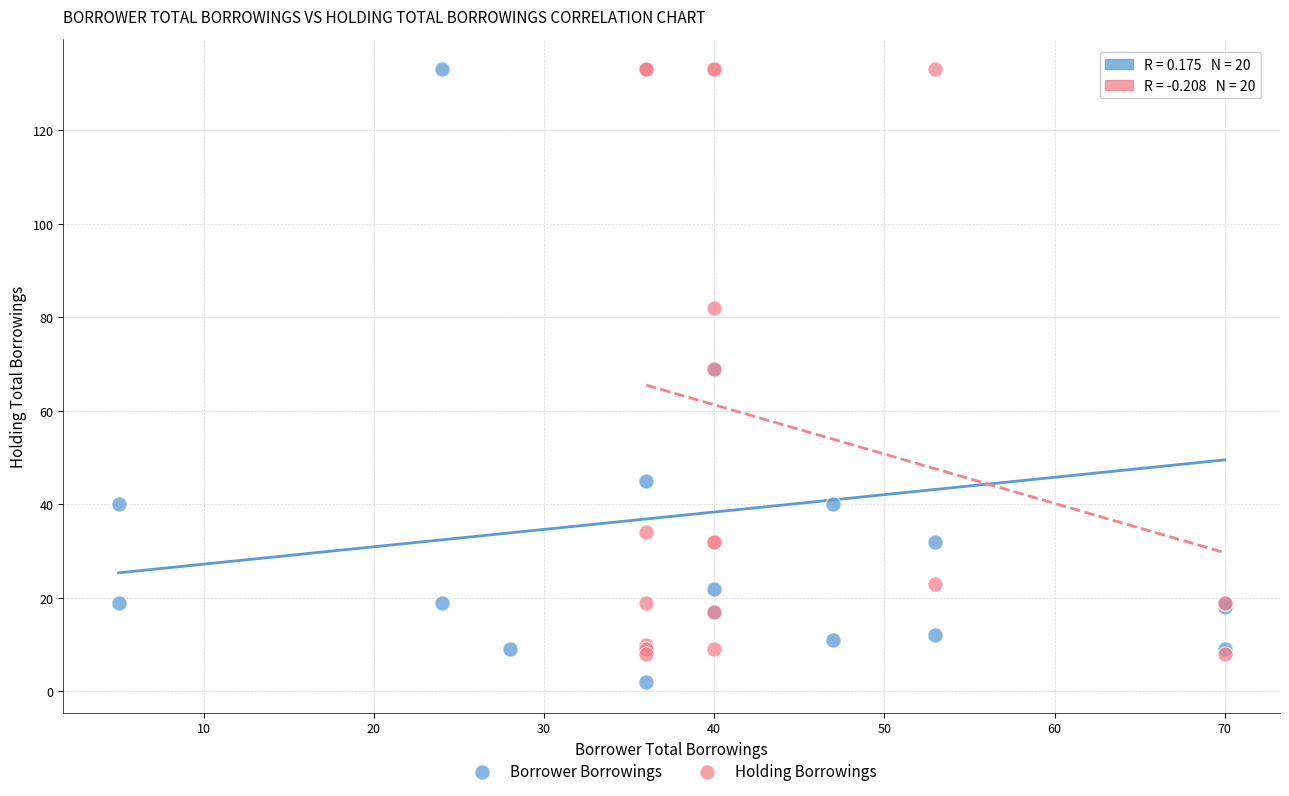

Which series contains the lowest Y value?

Borrower Borrowings